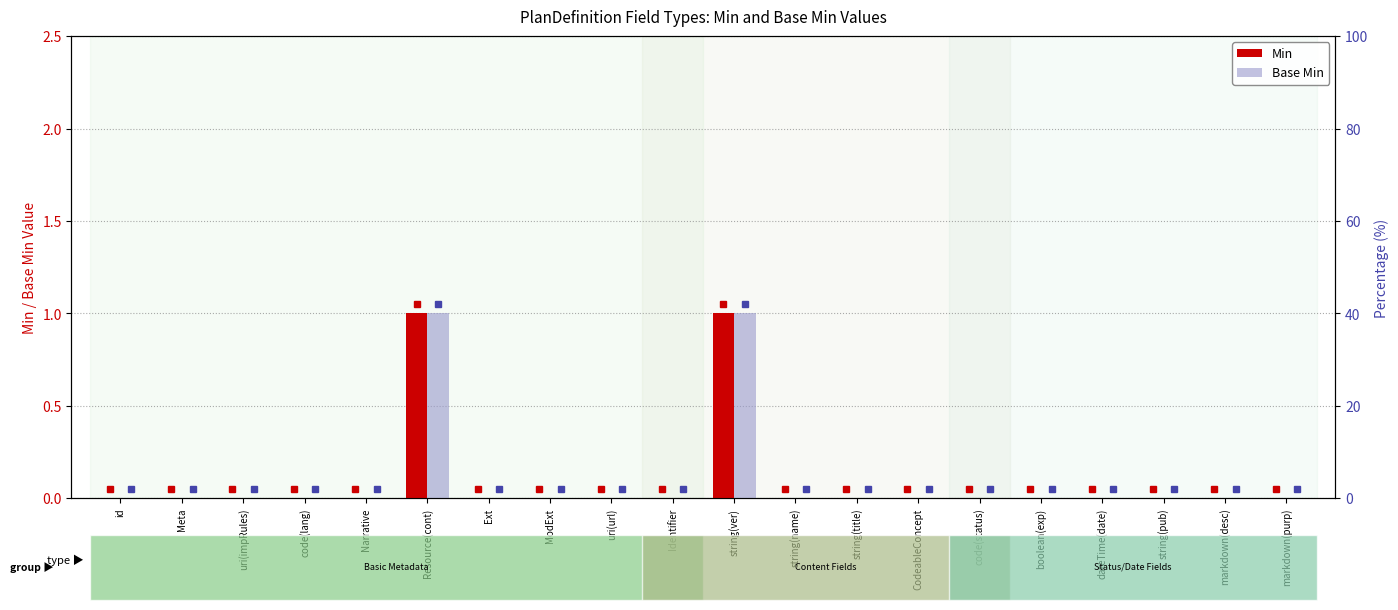

How many values in the Min series exceed 0?

2